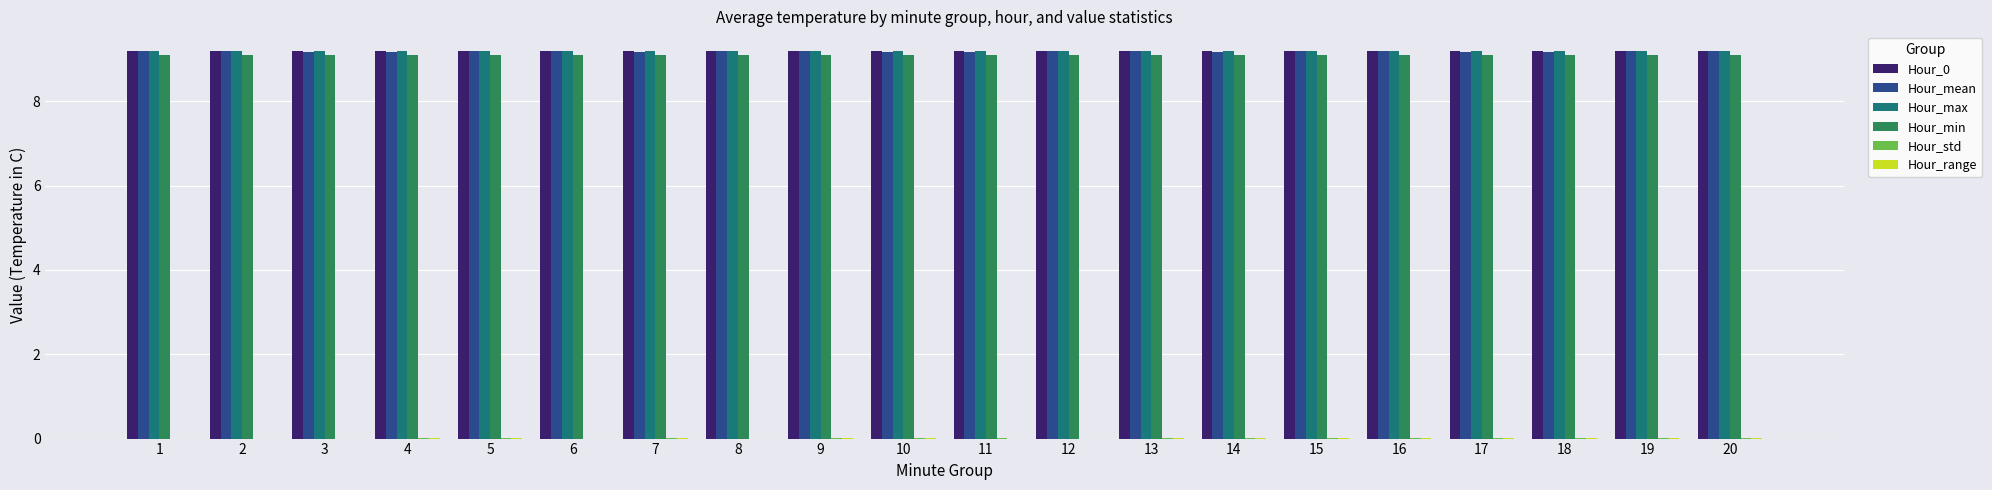

What is the total value across all series at 3?

36.7